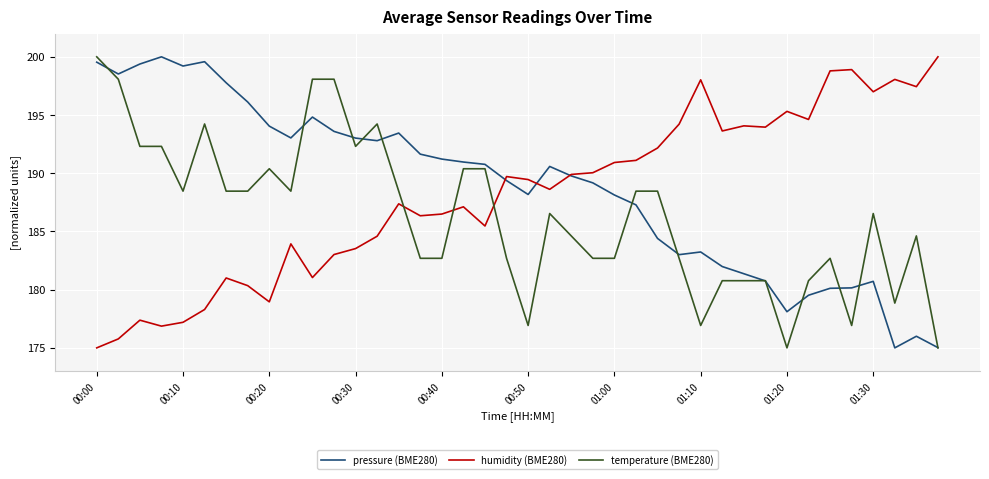

How many times do temperature (BME280) and humidity (BME280) cross each other?

3